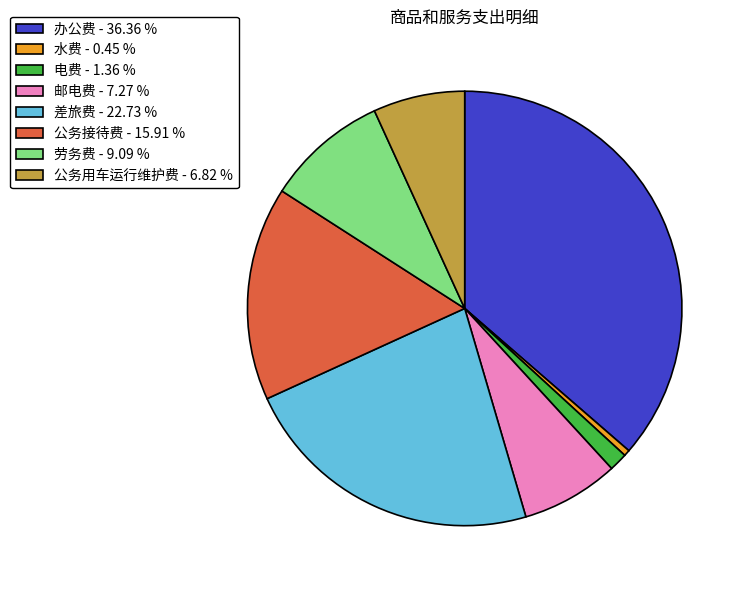

How many slices are in this pie chart?

8